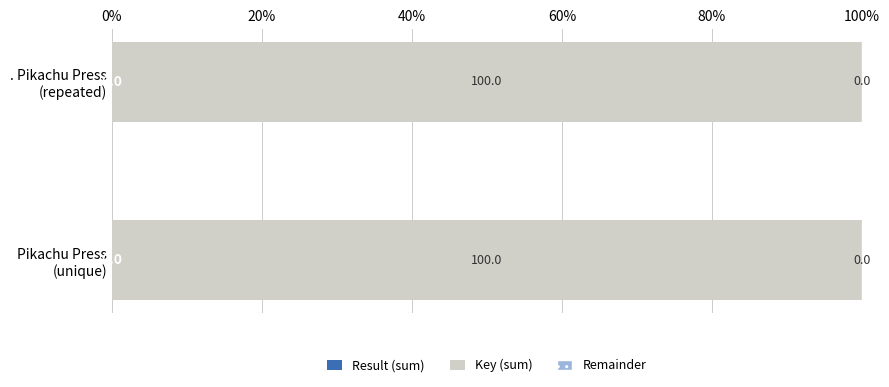

At how many categories does at least one series exceed 51?

2